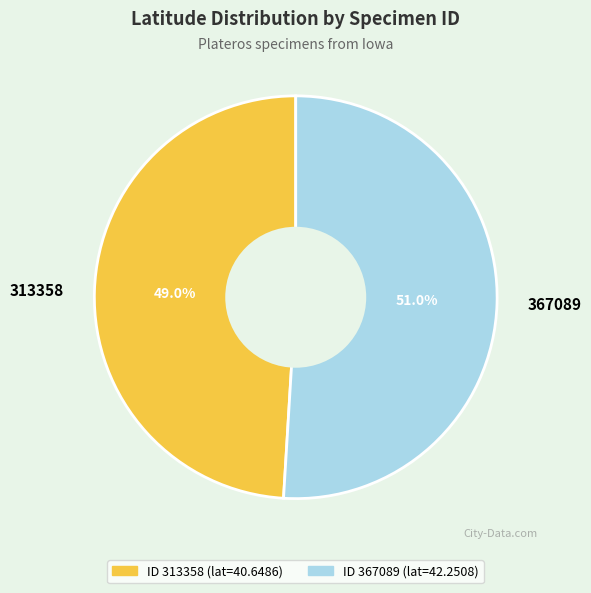

How many segments does this pie chart have?

2